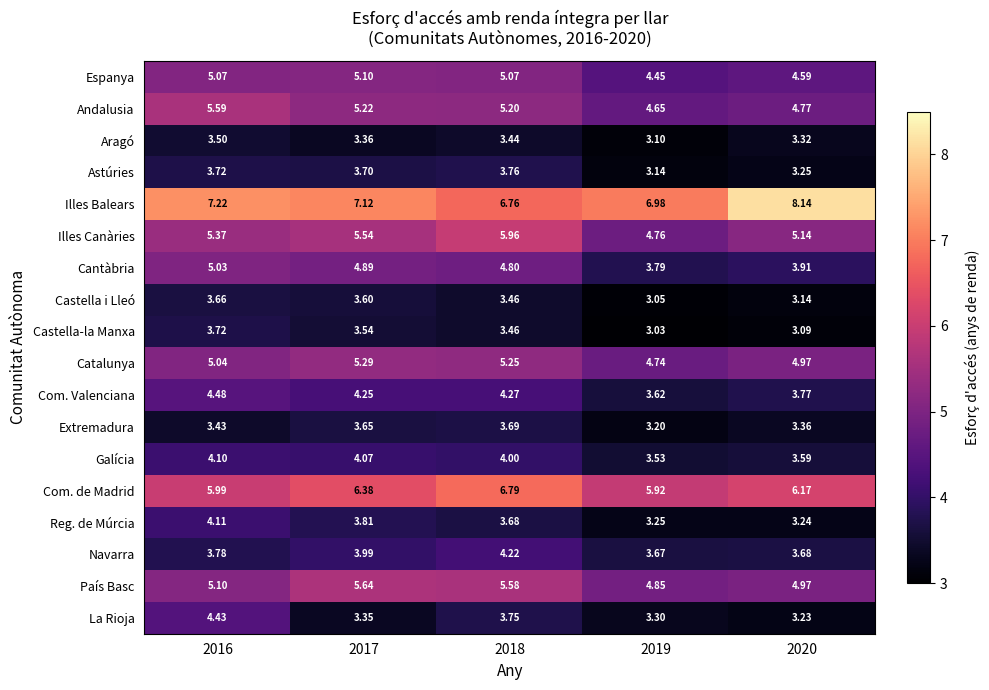

Which series has the largest total across all categories?

Illes Balears